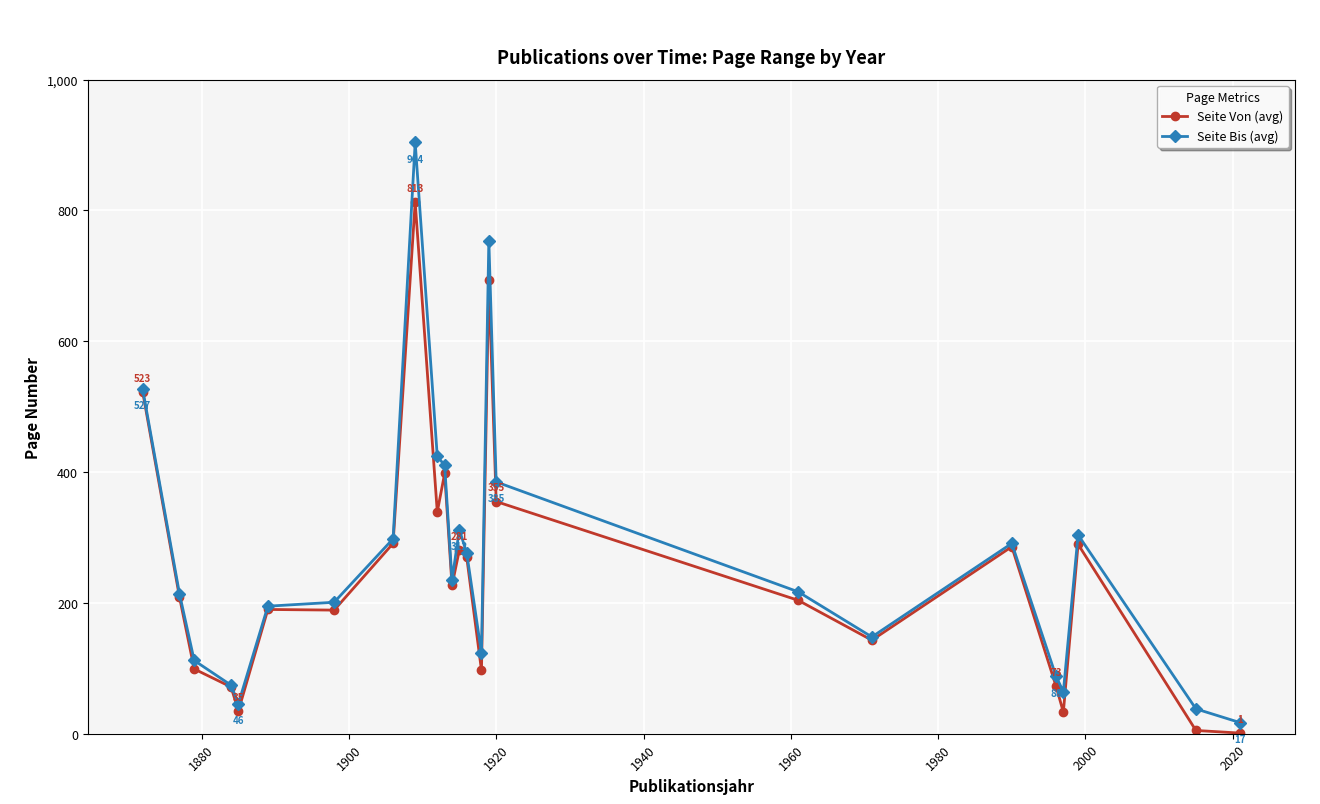

What is the minimum value for Seite Von (avg)?

1.0